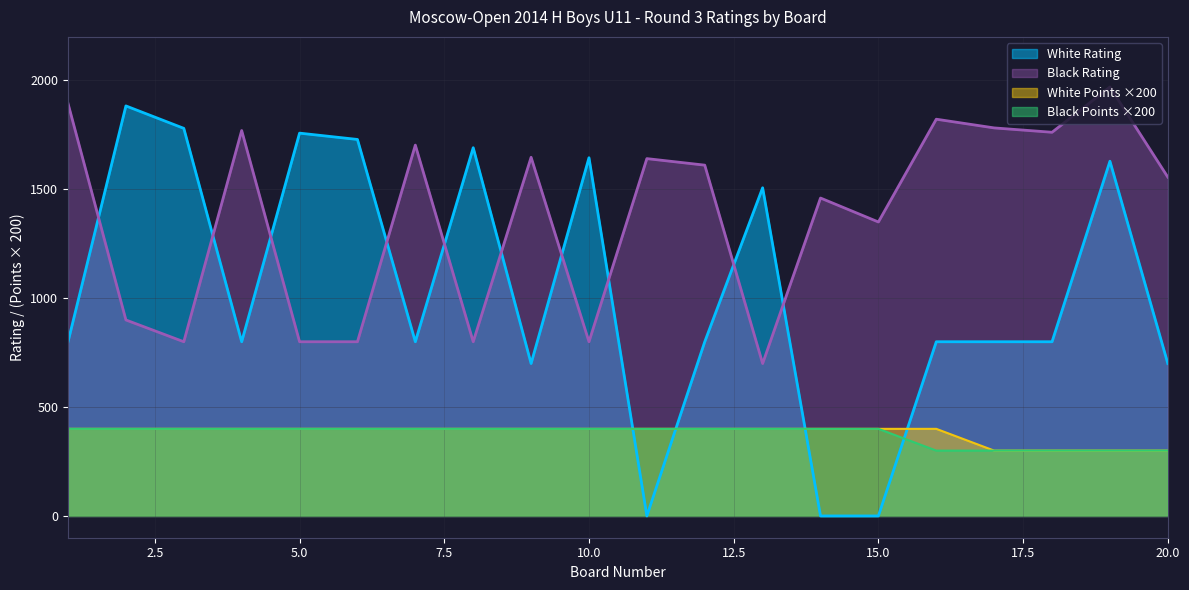

Rank the series by their maximum value, from lowest to highest.

White Points, Black Points, White Rating, Black Rating